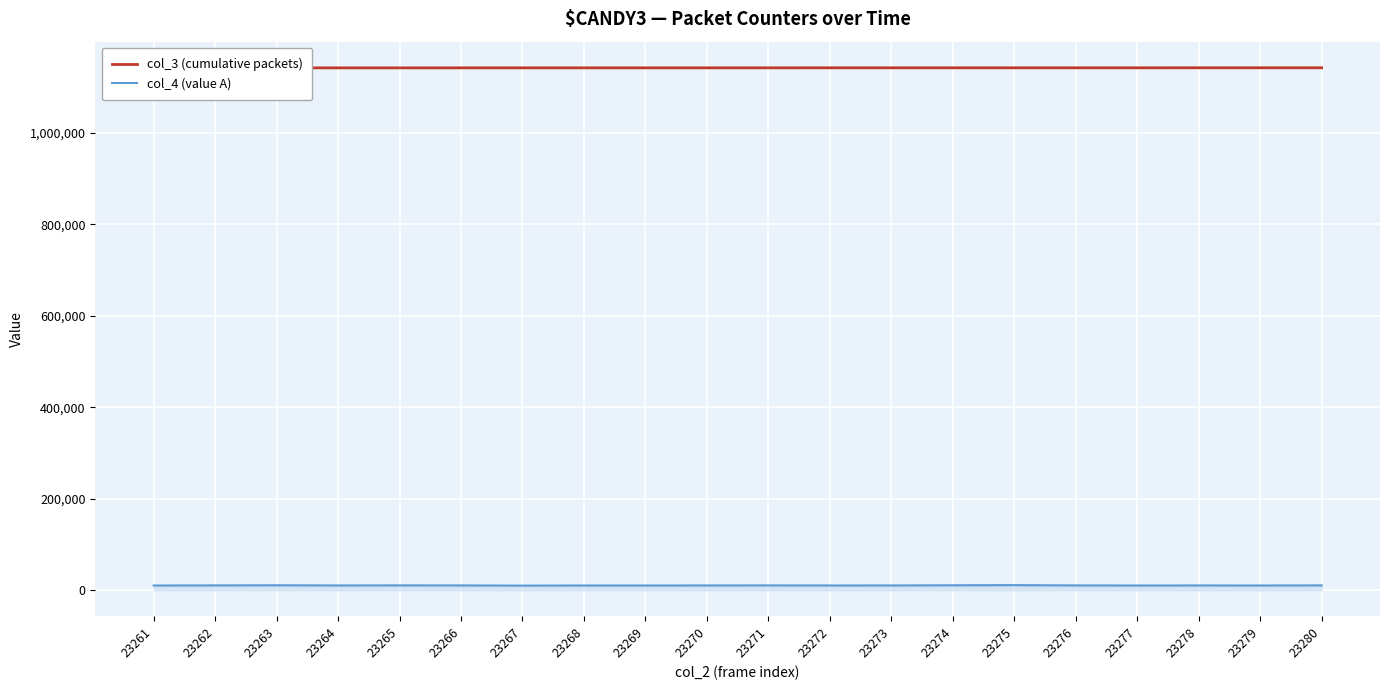

At 23274, list the series in order from largest to smallest.

col_3 (cumulative packets), col_4 (value A)